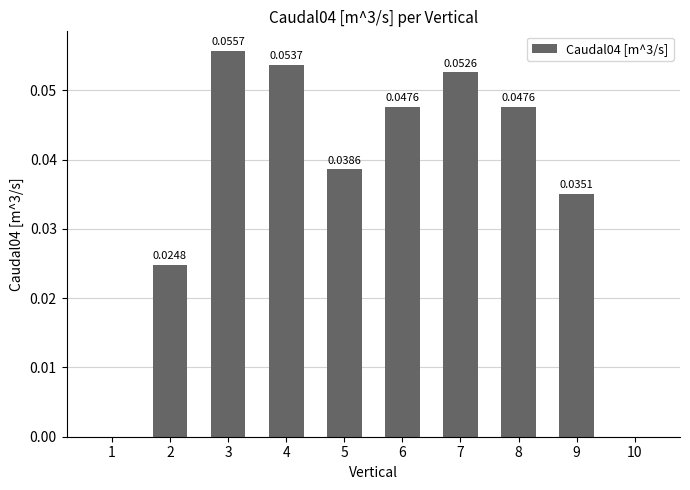

Between 5 and 9, which is larger?

5